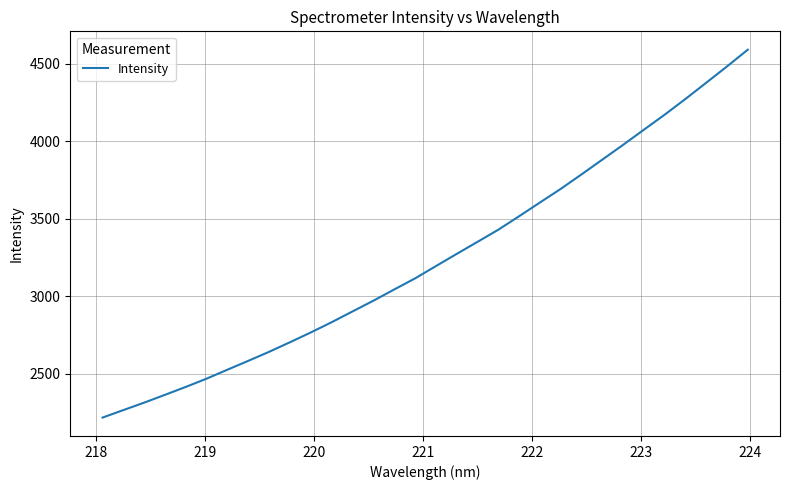

What is the maximum value shown in the chart?

4590.3